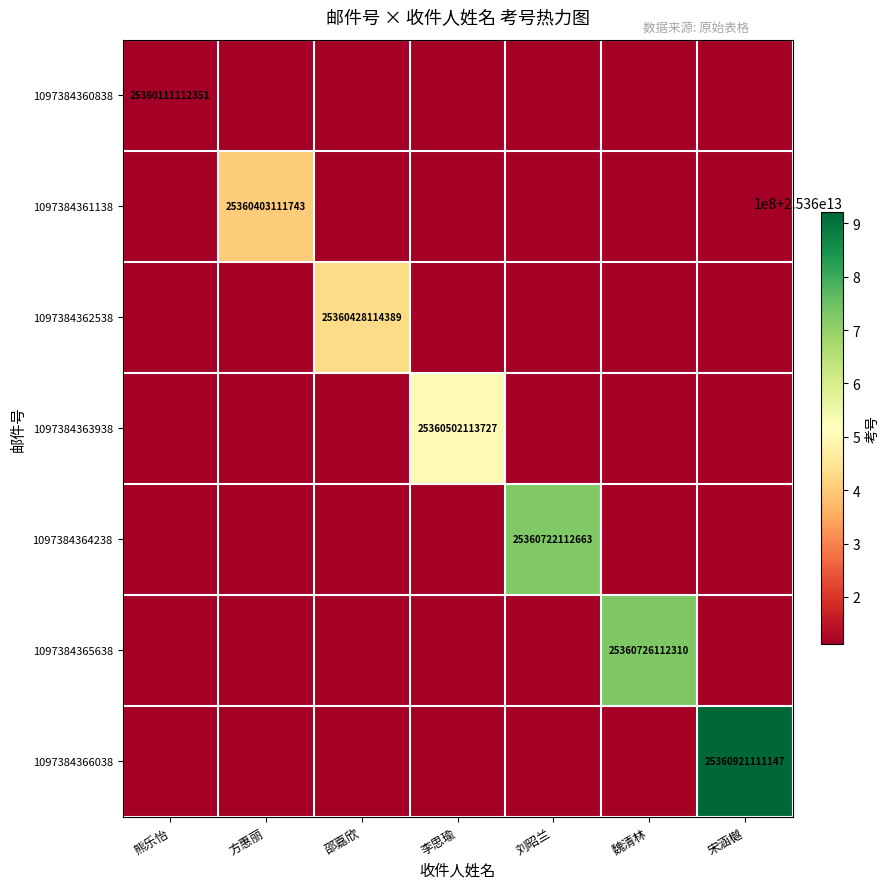

The value of 1097384362538 at 邵嘉欣 is 45184174292020. True or false?

False